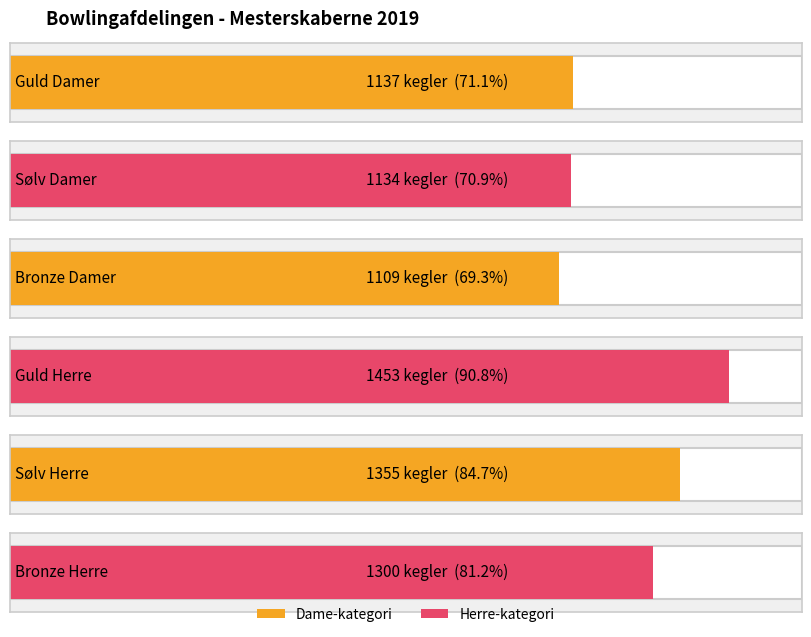

What is the change in value from Sølv Damer to Guld Herre?

+319